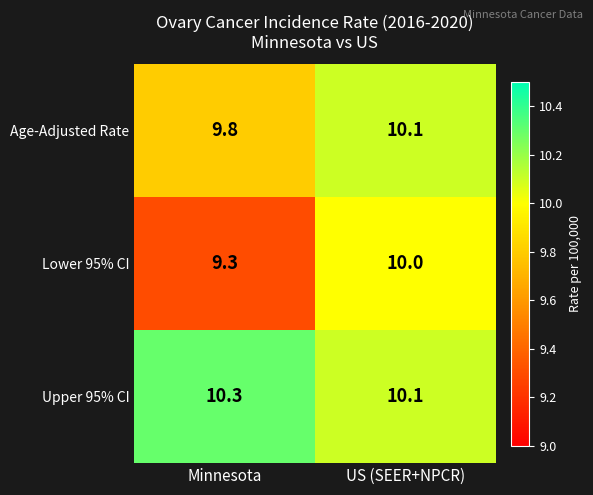

What is the minimum value shown in the chart?

9.3